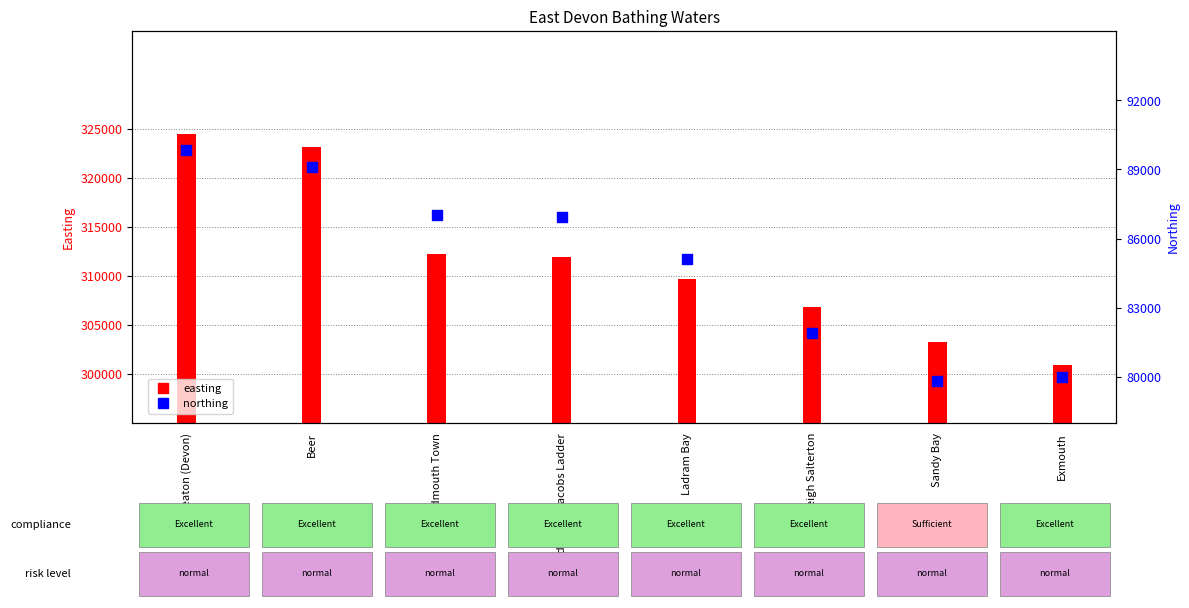

Between Budleigh Salterton and Sidmouth Town, which is larger?

Sidmouth Town